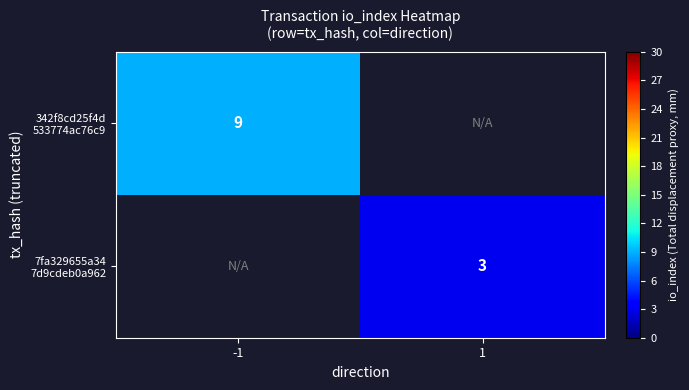

Which series has the largest range (max minus min)?

342f8cd25f4d 533774ac76c9